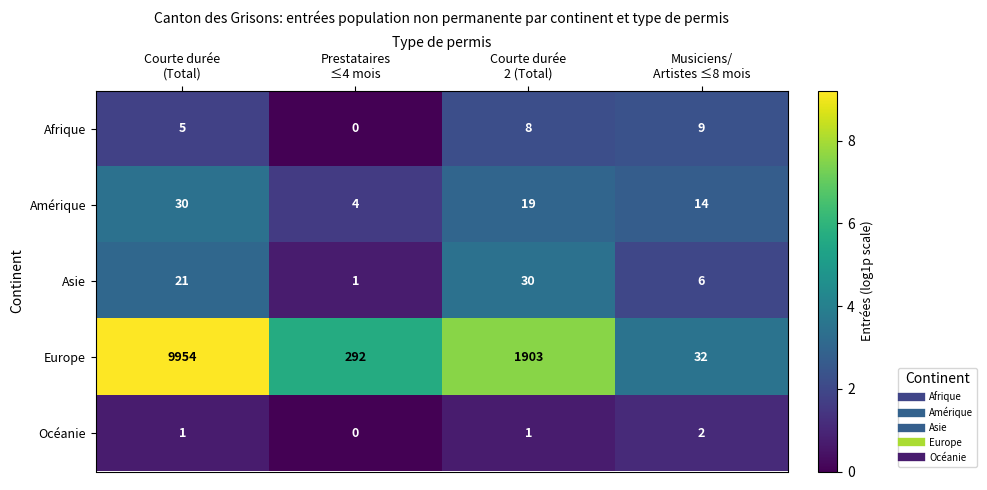

At Courte durée
2 (Total), list the series in order from largest to smallest.

Europe, Asie, Amérique, Afrique, Océanie